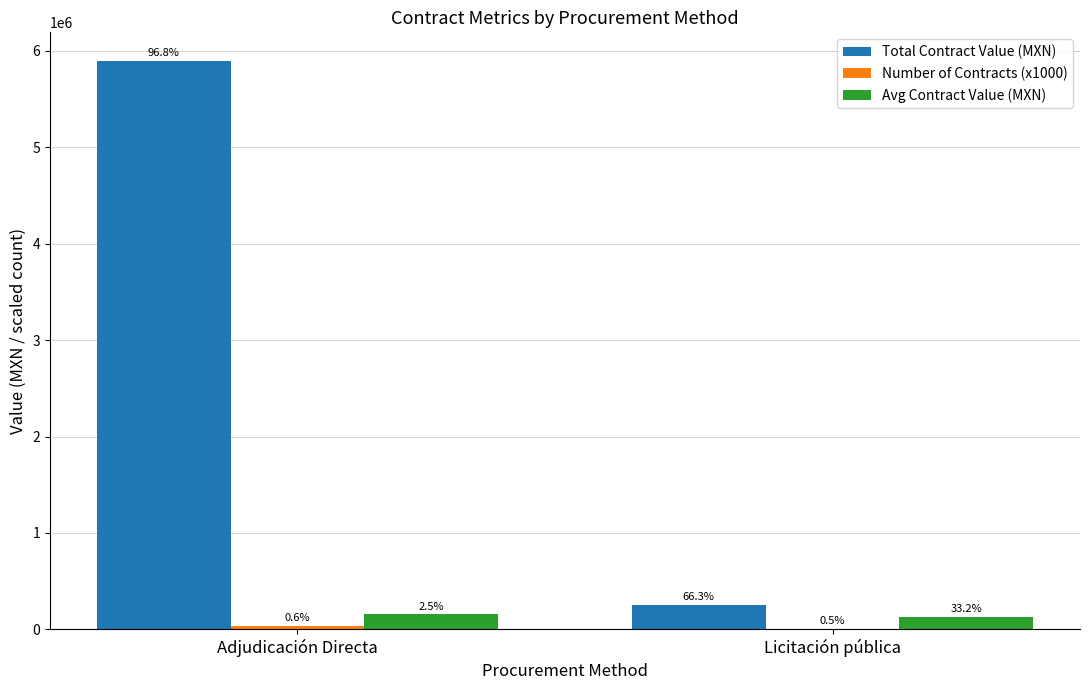

How many groups of bars are there?

2